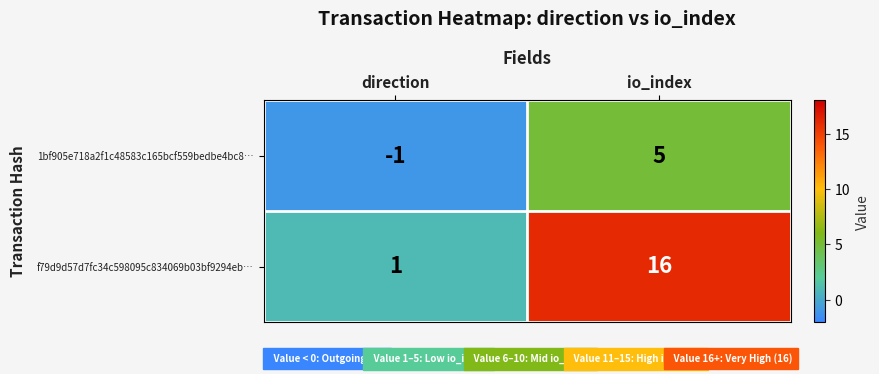

Which label corresponds to the smallest value in the chart?

direction